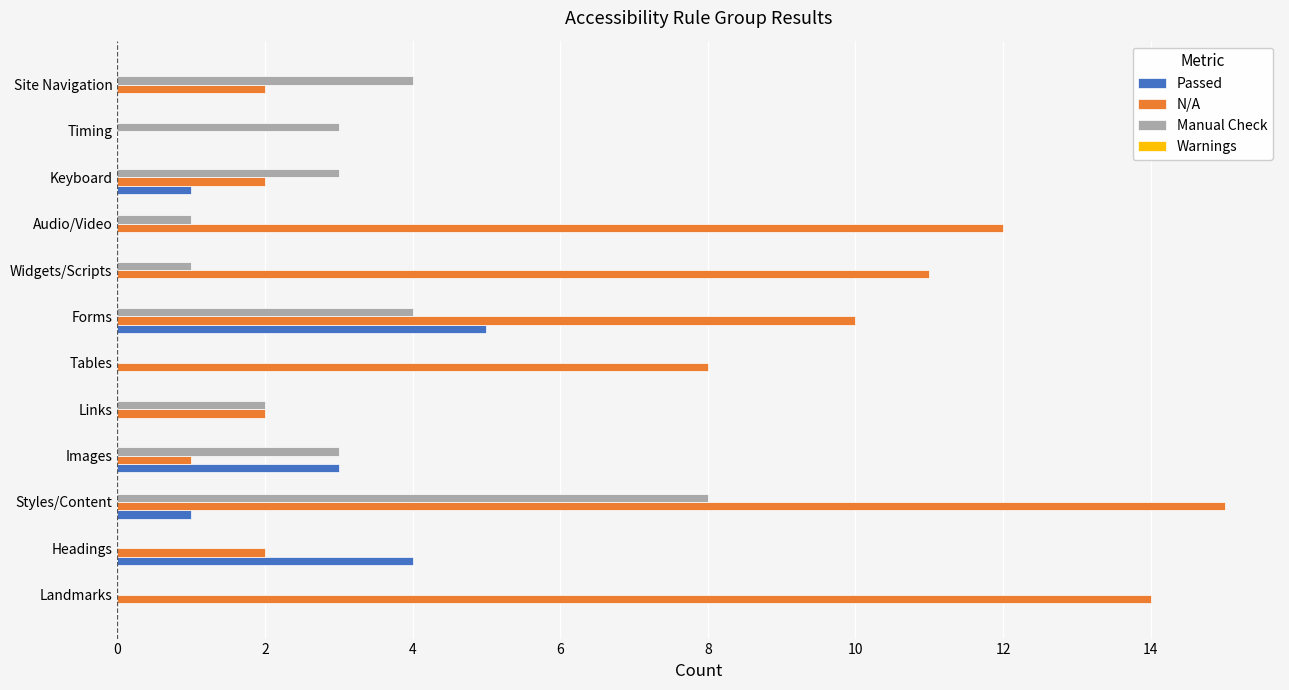

What is the approximate value of Manual Check at Keyboard?

3